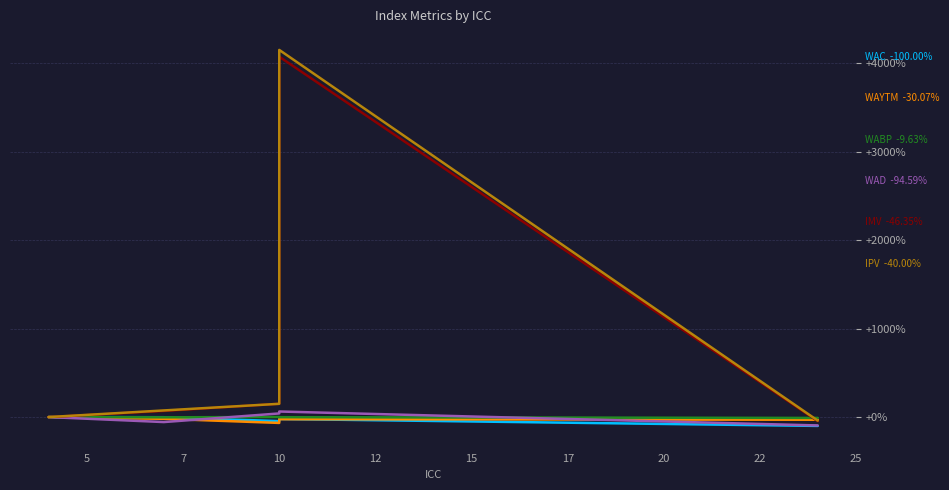

At which category is the sum across all series the highest?

10